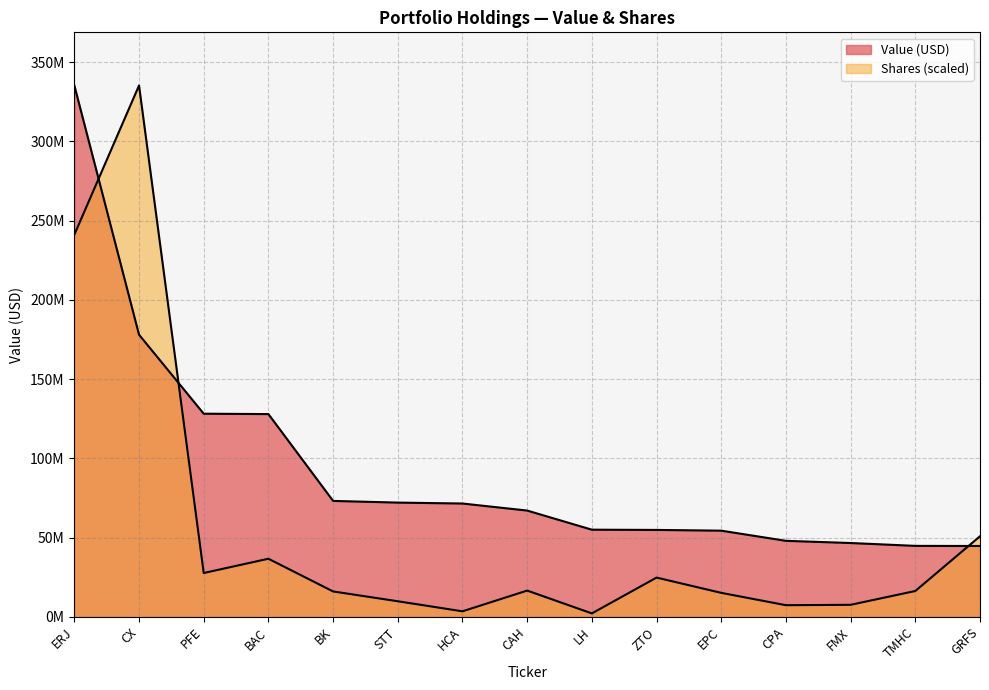

What is the label of the 11th point from the right?

BK